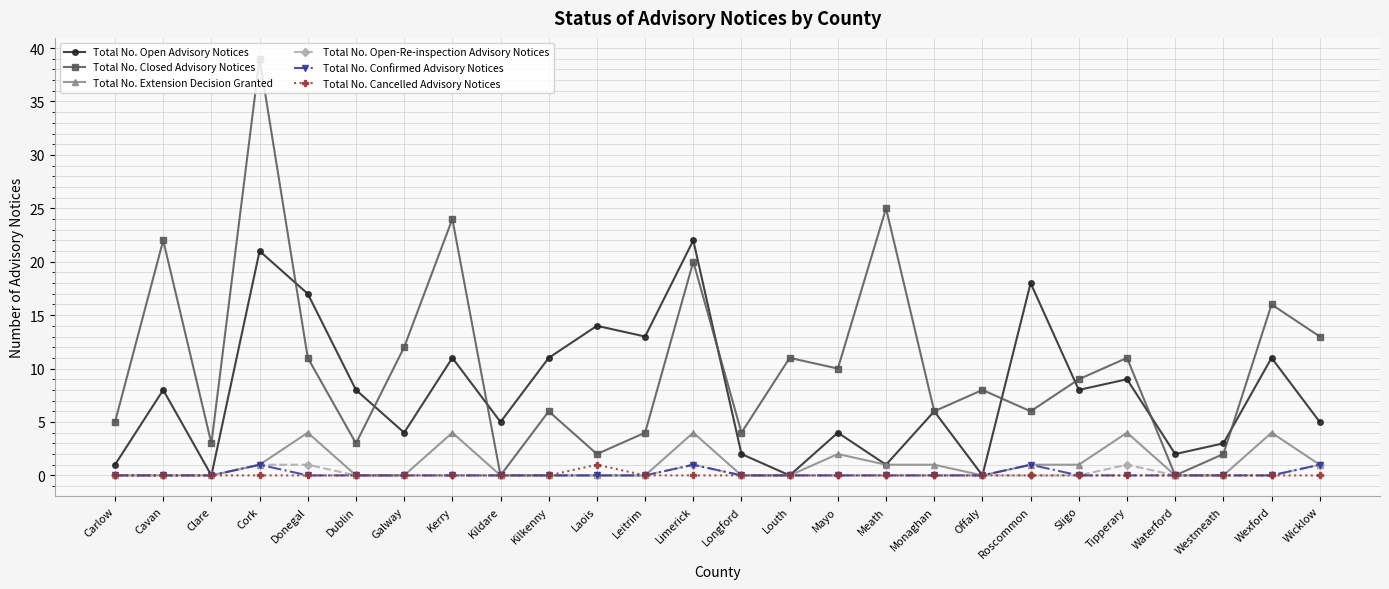

What position from the right is Longford?

13